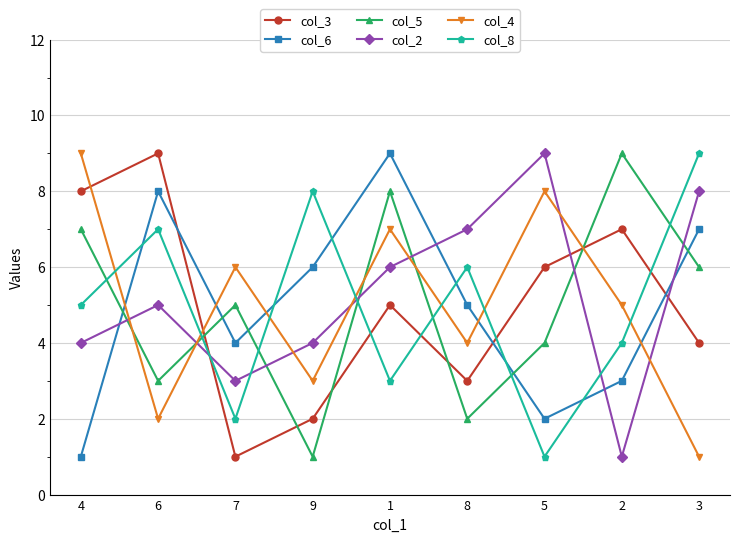

At 9, list the series in order from smallest to largest.

col_5, col_3, col_4, col_2, col_6, col_8